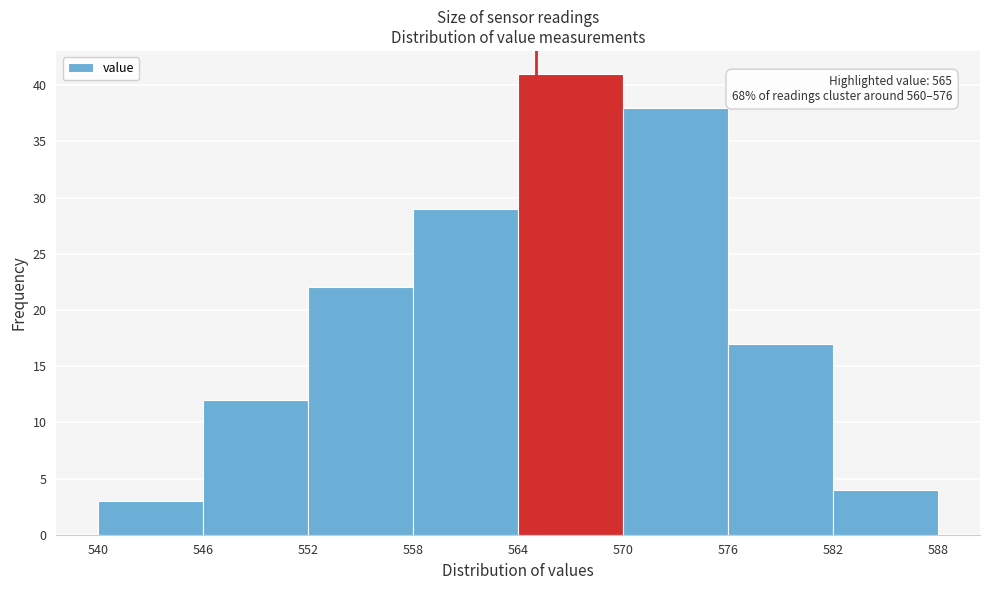

Which range on the x-axis has the tallest bar?

564 to 570